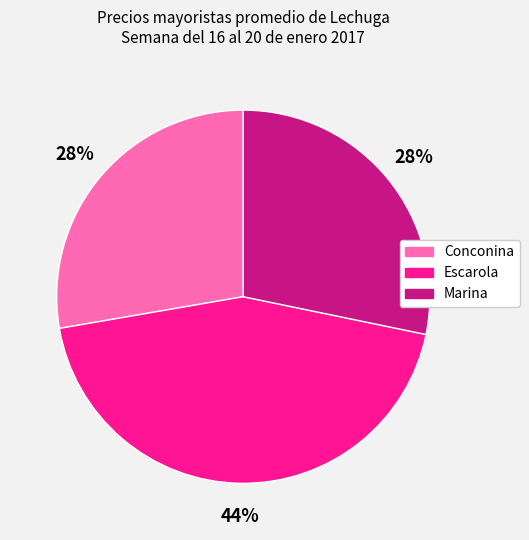

To the nearest percent, what is the average slice percentage?

33%